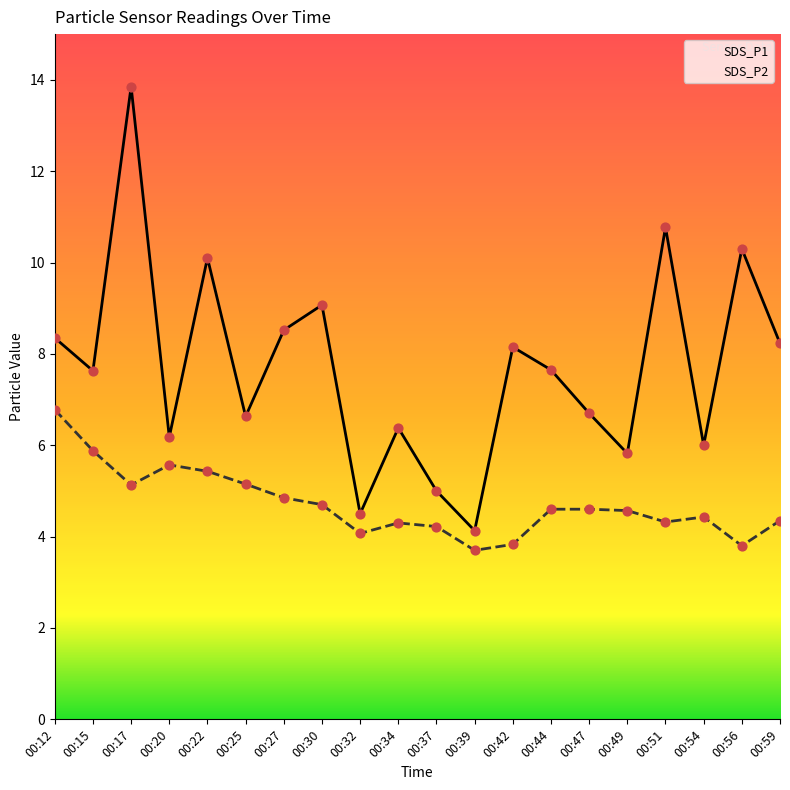

Which series contains the lowest Y value?

SDS_P2